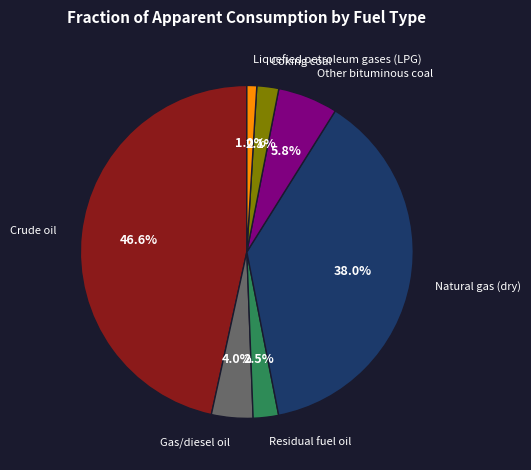

Which slice is the smallest?

Liquefied petroleum gases (LPG)